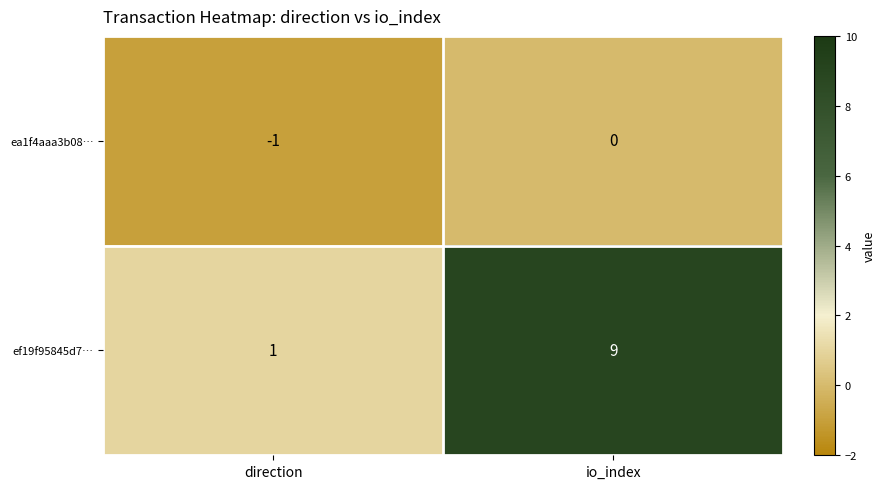

The ef19f95845d7… series shows 9 at io_index. True or false?

True